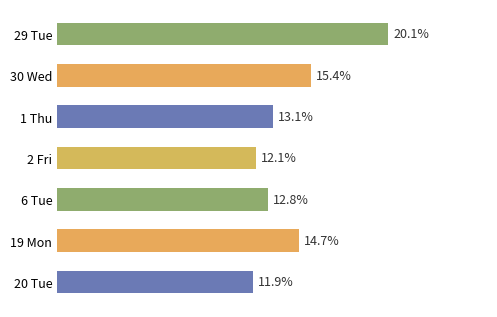

Are the bars horizontal?

Yes